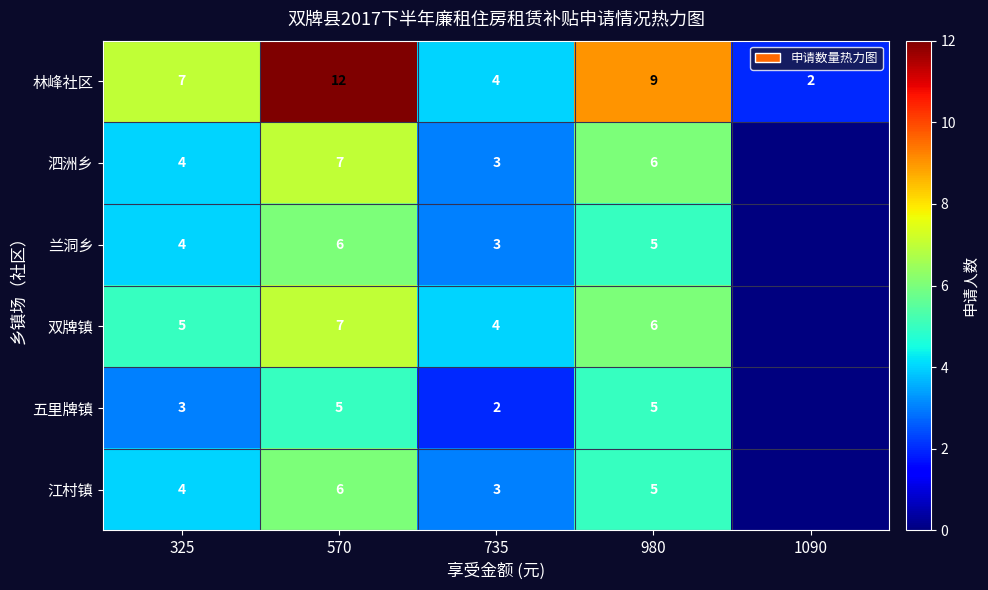

At which category does the chart reach its minimum across all series?

1090